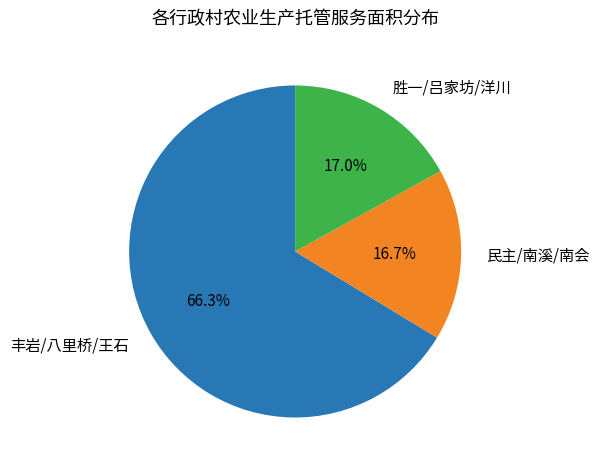

Approximately how many times larger is the value at 丰岩/八里桥/王石 compared to 胜一/吕家坊/洋川?

3.9